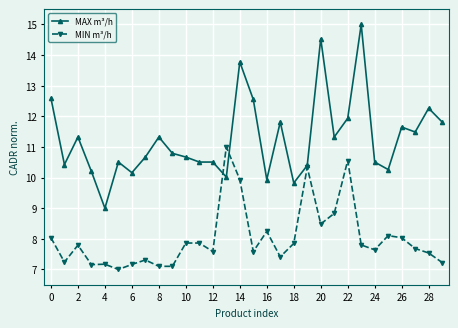

What is the lowest value of the MIN m³/h series?

7.0